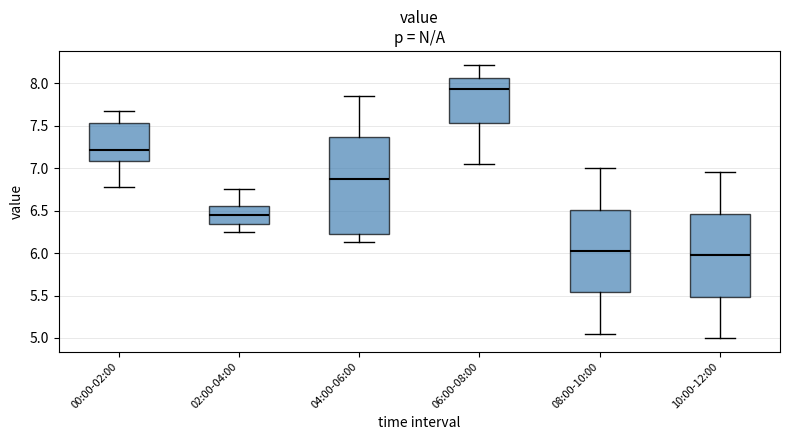

Reading left to right, transcribe this box plot: for each box, give where its median line is, the range the box spans, and where its two whiskers end, as read against the y-axis. The values are not printed on the chart, so give them approximately, as read against the axis.

00:00-02:00: median 7.20, box 7.10 to 7.55, whiskers 6.80 to 7.65
02:00-04:00: median 6.45, box 6.35 to 6.55, whiskers 6.25 to 6.75
04:00-06:00: median 6.90, box 6.25 to 7.35, whiskers 6.15 to 7.85
06:00-08:00: median 7.95, box 7.55 to 8.05, whiskers 7.05 to 8.20
08:00-10:00: median 6.05, box 5.55 to 6.50, whiskers 5.05 to 7.00
10:00-12:00: median 6.00, box 5.50 to 6.45, whiskers 5.00 to 6.95